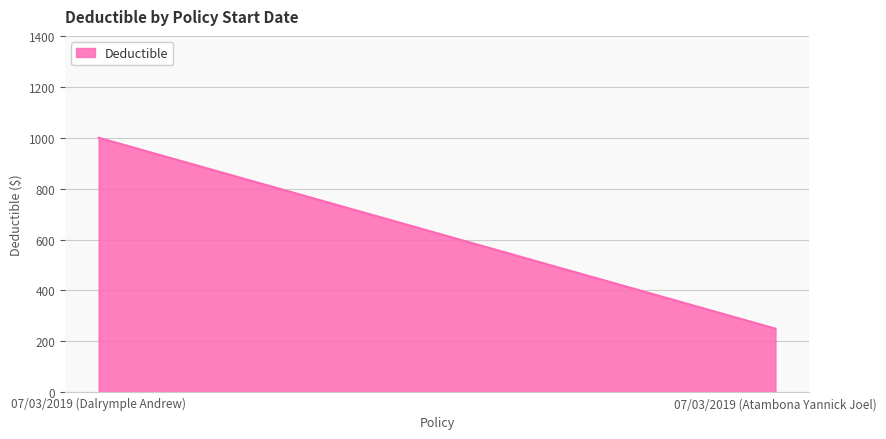

The chart shows a value of 1646 at 07/03/2019 (Dalrymple Andrew). True or false?

False